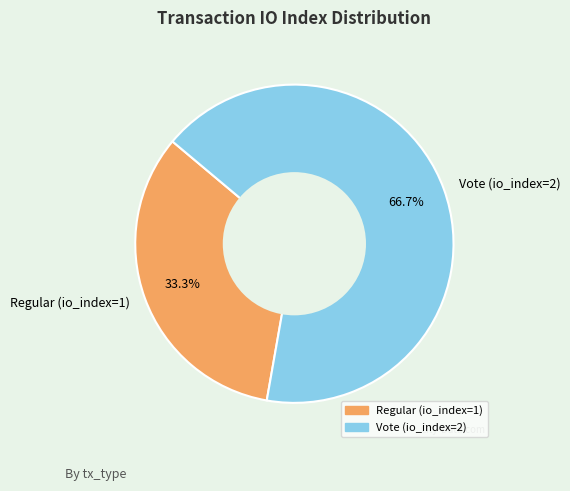

What is the ratio of the value at Regular (io_index=1) to the value at Vote (io_index=2)?

0.5